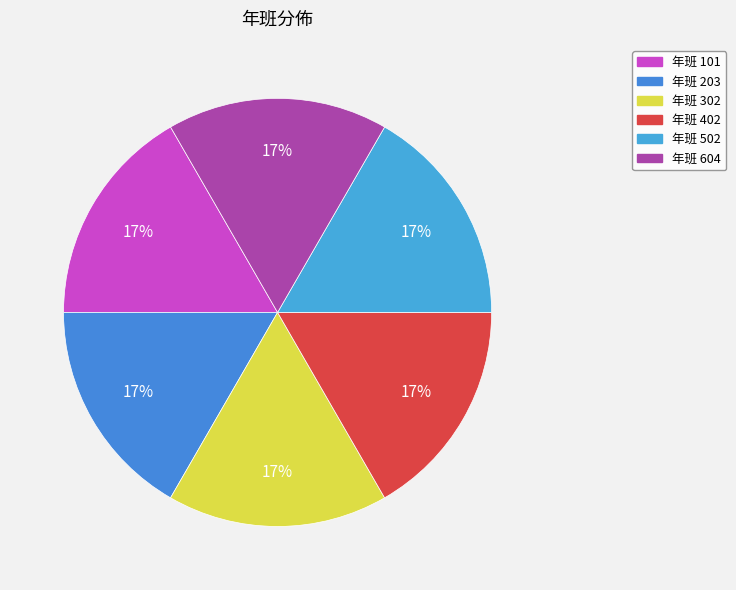

To the nearest percent, what is the average slice percentage?

17%